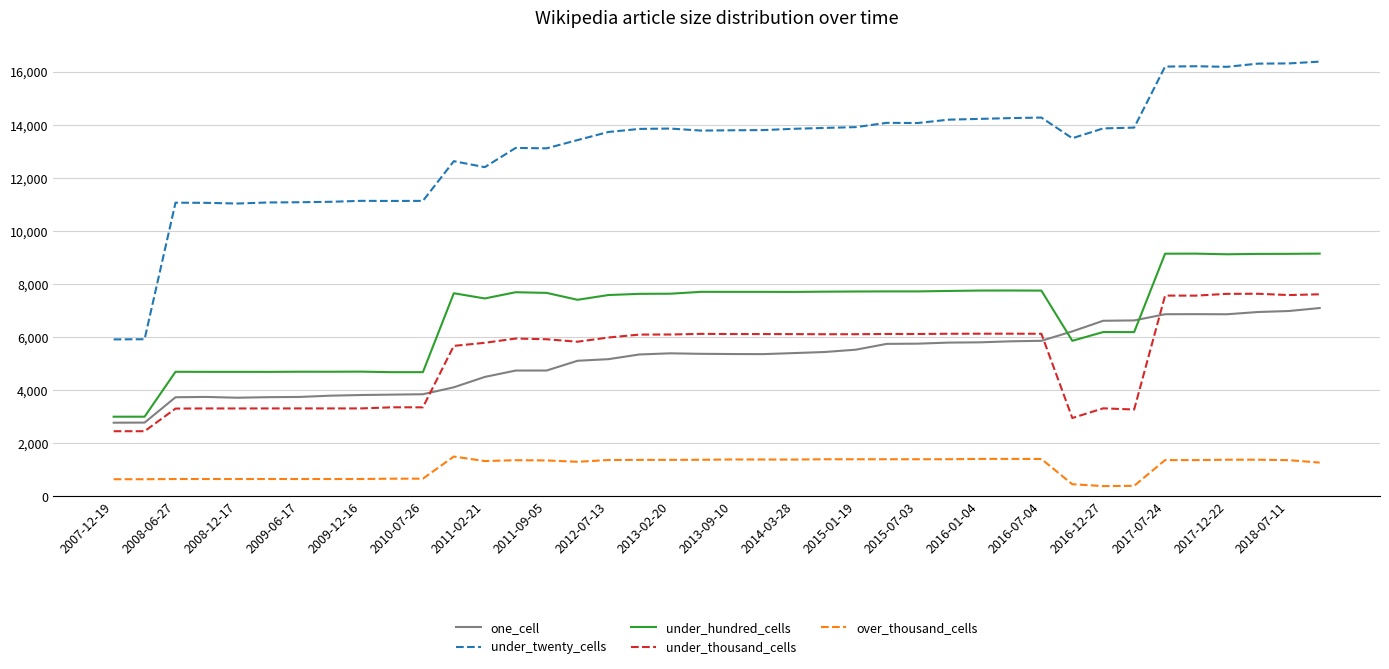

Which series has the largest range (max minus min)?

under_twenty_cells